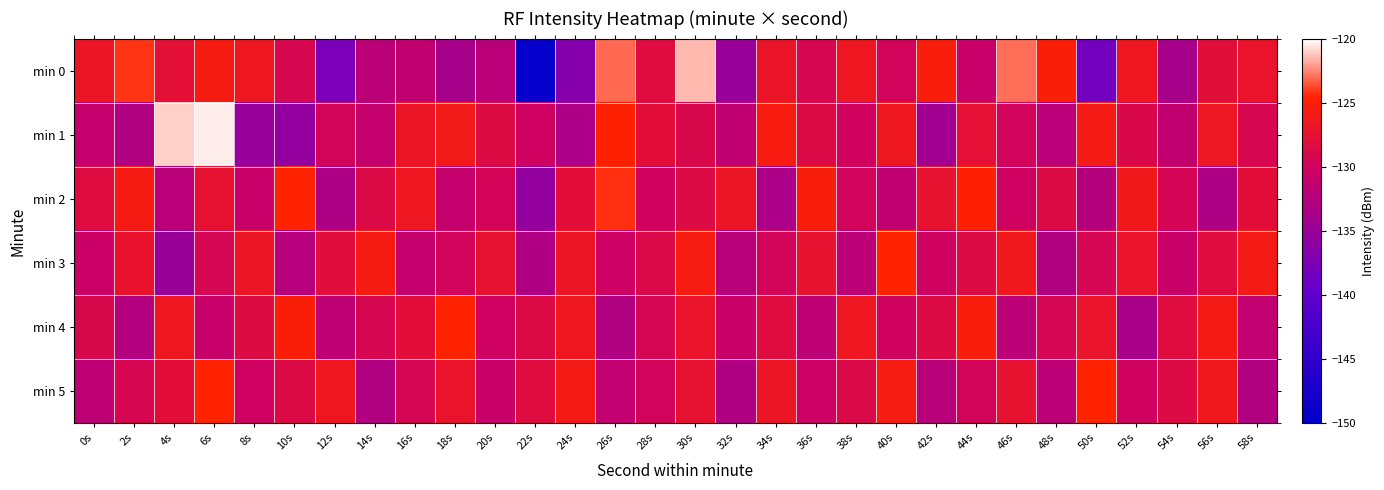

Reading left to right, extract all data points from this chart.

min 0: 0s=-126.7	2s=-124.2	4s=-127.8	6s=-125.7	8s=-126.4	10s=-129.2	12s=-137.7	14s=-132.0	16s=-131.5	18s=-133.8	20s=-132.2	22s=-149.3	24s=-136.7	26s=-123.1	28s=-128.4	30s=-121.4	32s=-135.0	34s=-127.0	36s=-129.3	38s=-126.5	40s=-129.9	42s=-125.2	44s=-130.8	46s=-123.0	48s=-125.2	50s=-138.3	52s=-126.5	54s=-133.8	56s=-128.1	58s=-127.1
min 1: 0s=-131.0	2s=-132.8	4s=-121.0	6s=-120.4	8s=-135.2	10s=-135.5	12s=-129.7	14s=-131.2	16s=-126.9	18s=-126.1	20s=-128.5	22s=-130.2	24s=-133.4	26s=-124.7	28s=-127.9	30s=-129.1	32s=-131.6	34s=-125.4	36s=-128.8	38s=-130.1	40s=-126.3	42s=-134.2	44s=-127.7	46s=-129.9	48s=-132.1	50s=-125.8	52s=-128.9	54s=-131.4	56s=-126.6	58s=-129.3
min 2: 0s=-128.3	2s=-125.7	4s=-132.1	6s=-127.5	8s=-130.9	10s=-124.6	12s=-133.2	14s=-128.8	16s=-126.5	18s=-131.2	20s=-129.7	22s=-135.4	24s=-127.9	26s=-124.3	28s=-130.1	30s=-128.6	32s=-126.8	34s=-133.4	36s=-125.2	38s=-129.9	40s=-131.6	42s=-127.3	44s=-124.8	46s=-130.2	48s=-128.7	50s=-132.4	52s=-126.1	54s=-129.6	56s=-133.2	58s=-127.9
min 3: 0s=-130.6	2s=-127.2	4s=-134.9	6s=-129.4	8s=-126.8	10s=-132.3	12s=-128.1	14s=-125.7	16s=-131.2	18s=-129.9	20s=-127.5	22s=-133.1	24s=-126.8	26s=-130.3	28s=-128.9	30s=-125.6	32s=-132.2	34s=-129.8	36s=-127.3	38s=-131.9	40s=-124.6	42s=-130.1	44s=-128.7	46s=-126.2	48s=-132.9	50s=-129.4	52s=-127.1	54s=-130.7	56s=-128.2	58s=-125.8
min 4: 0s=-129.1	2s=-132.7	4s=-126.3	6s=-130.9	8s=-128.4	10s=-125.1	12s=-131.8	14s=-129.3	16s=-127.9	18s=-124.6	20s=-130.2	22s=-128.8	24s=-126.3	26s=-132.9	28s=-129.4	30s=-127.1	32s=-130.7	34s=-128.2	36s=-131.8	38s=-126.6	40s=-130.1	42s=-128.7	44s=-125.3	46s=-131.9	48s=-129.4	50s=-127.1	52s=-133.7	54s=-128.2	56s=-125.8	58s=-131.3
min 5: 0s=-131.8	2s=-129.3	4s=-127.9	6s=-124.6	8s=-130.2	10s=-128.8	12s=-126.3	14s=-132.9	16s=-129.4	18s=-127.1	20s=-130.7	22s=-128.2	24s=-125.8	26s=-131.3	28s=-129.9	30s=-127.5	32s=-133.1	34s=-126.8	36s=-130.3	38s=-128.9	40s=-125.6	42s=-132.2	44s=-129.8	46s=-127.3	48s=-131.9	50s=-124.6	52s=-130.1	54s=-128.7	56s=-126.2	58s=-132.9